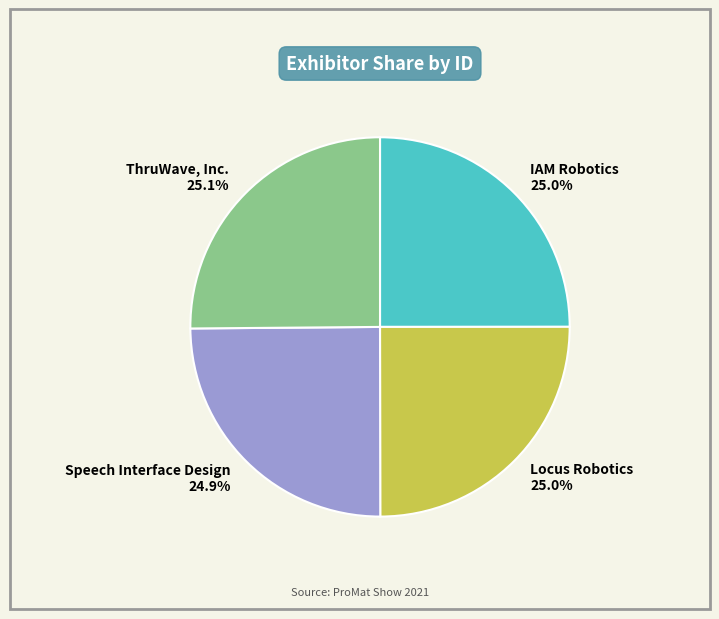

What is the ratio of the value at Locus Robotics to the value at ThruWave, Inc.?

1.0